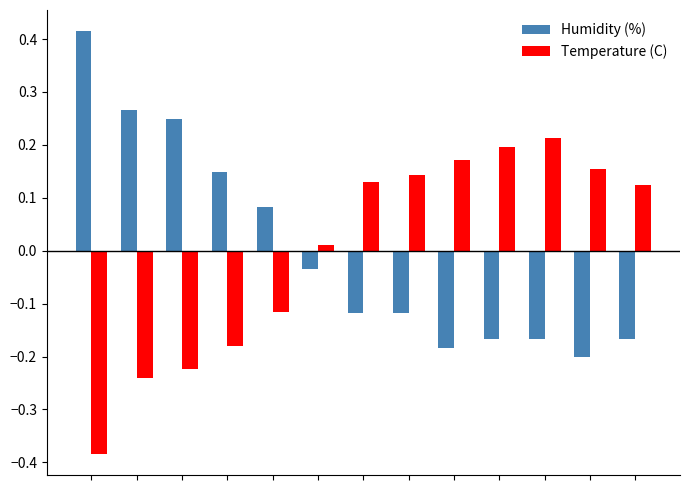

At how many categories does at least one series exceed 0?

13